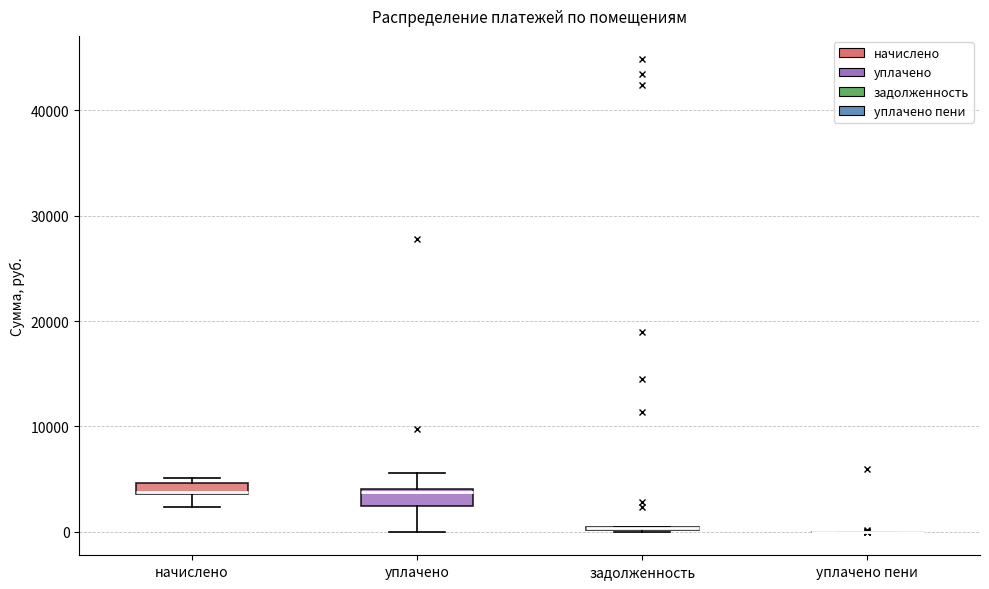

Where is the lower edge of the box for начислено on the y-axis? The values are not printed on the chart, so give them approximately, as read against the axis.

4000